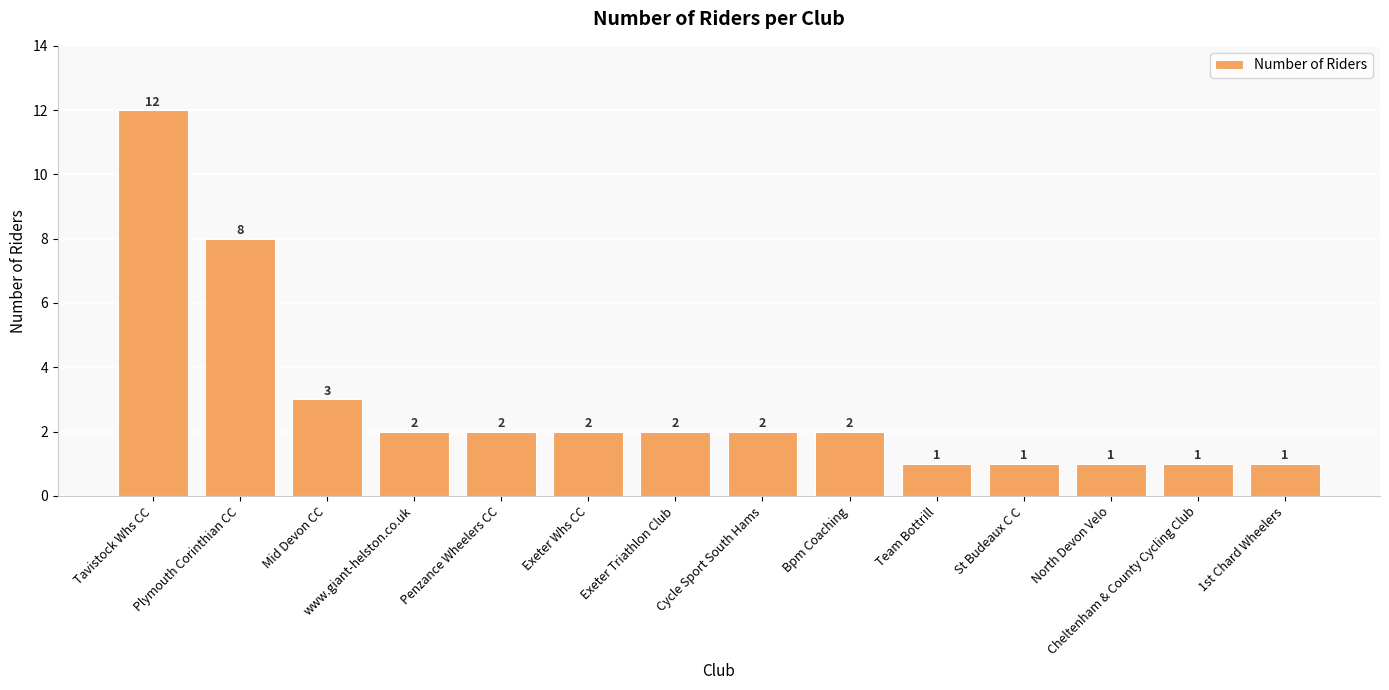

Between Cycle Sport South Hams and Cheltenham & County Cycling Club, which is larger?

Cycle Sport South Hams